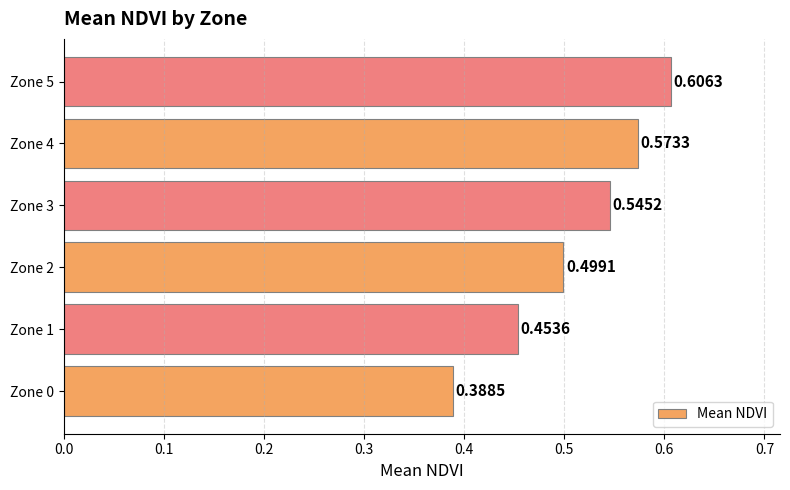

Between Zone 0 and Zone 4, which is larger?

Zone 4